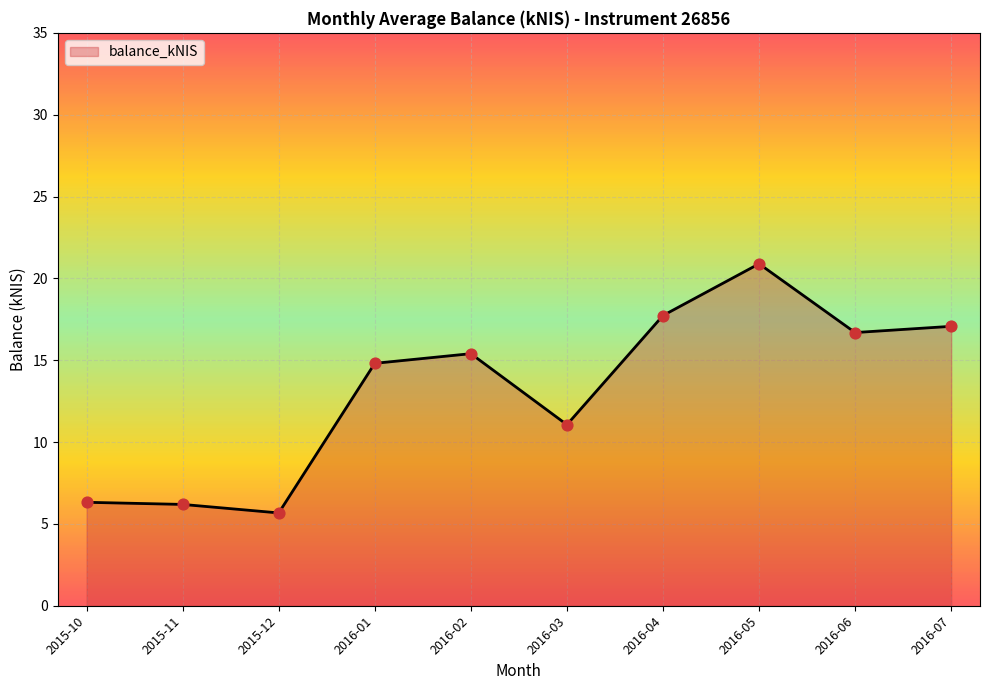

Approximately how many times larger is the value at 2016-01 compared to 2016-02?

1.0